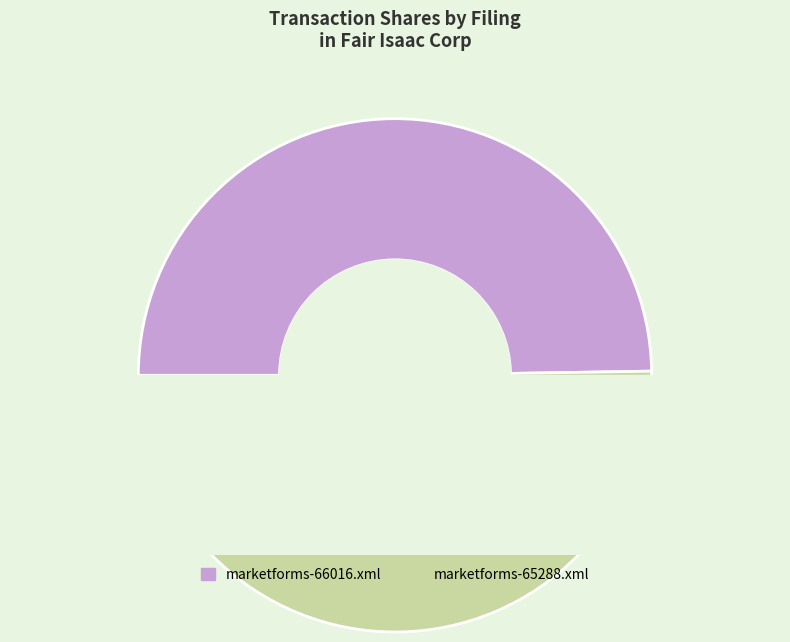

How many slices are in this pie chart?

2